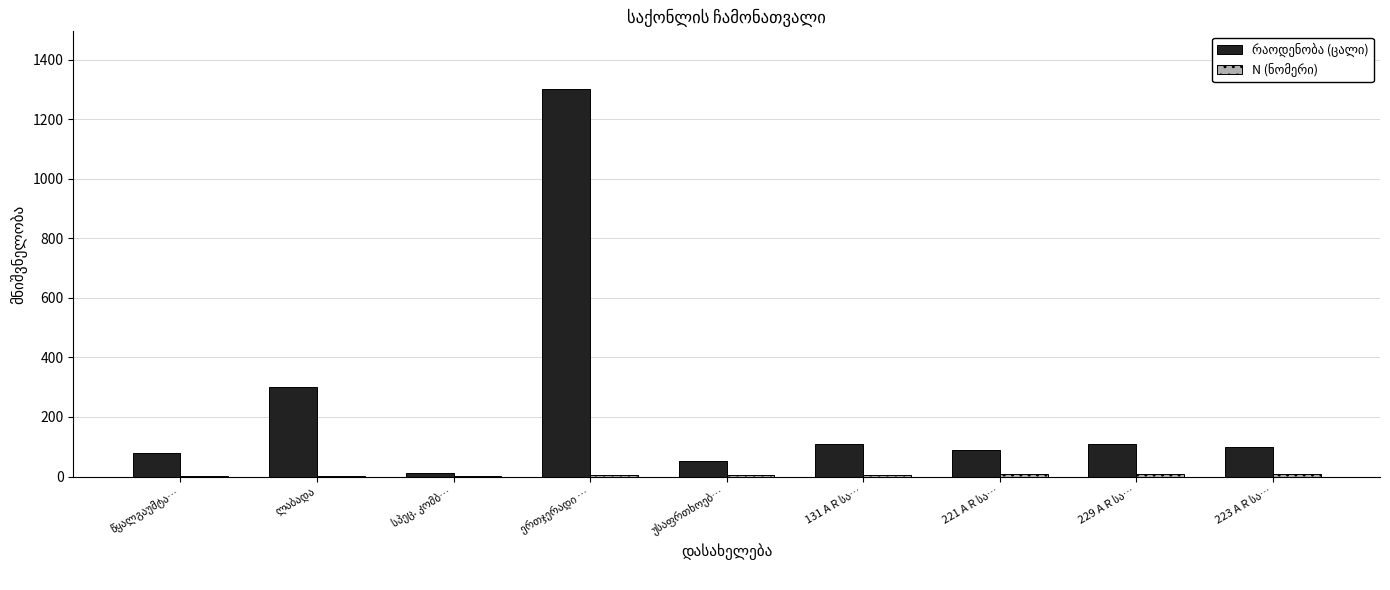

What is the greatest value displayed?

1300